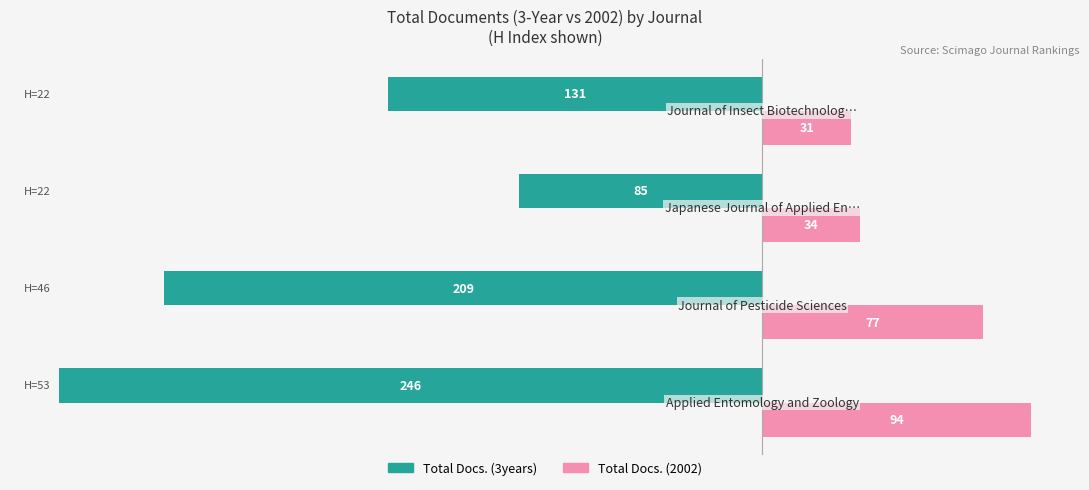

Which series has the widest spread of values?

Total Docs. (3years)